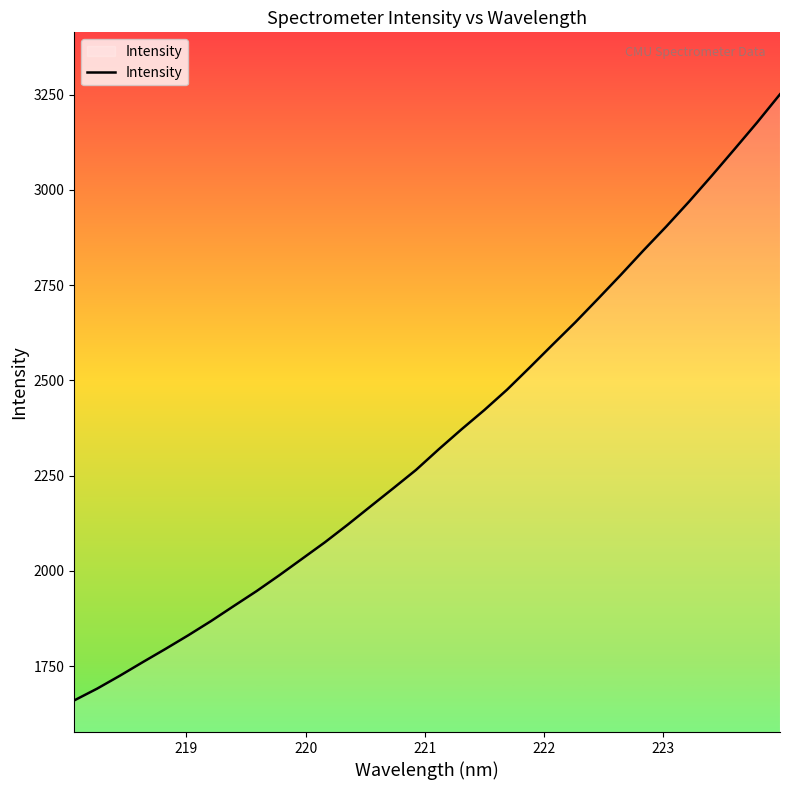

How many values are below 2319?

16